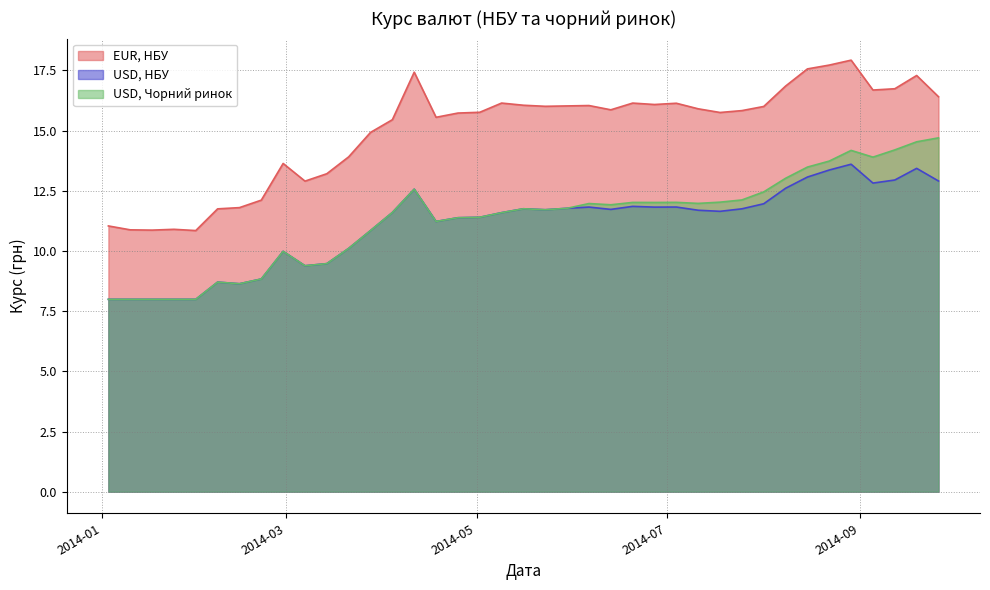

What is the label of the 17th point from the left?

2014-04-25